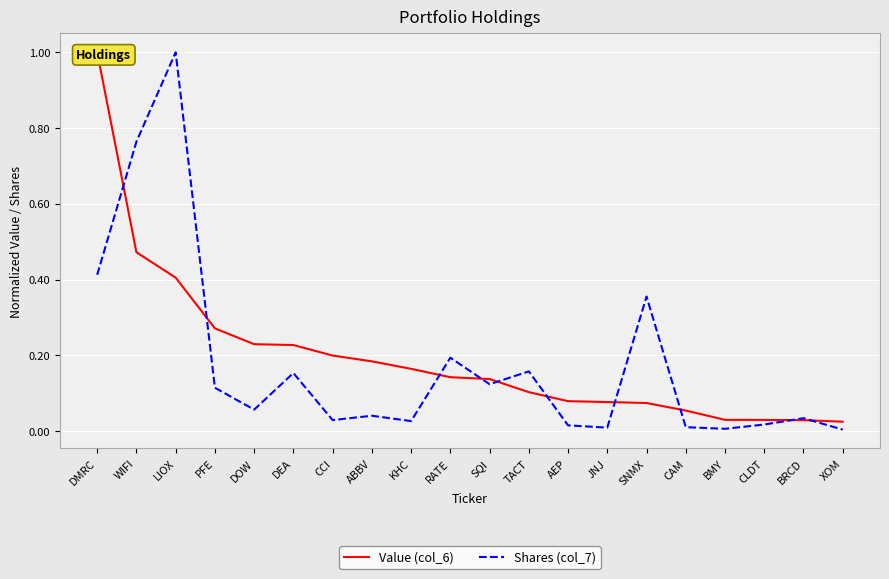

True or false: Value (col_6) has a value of 0.2 at KHC.

False